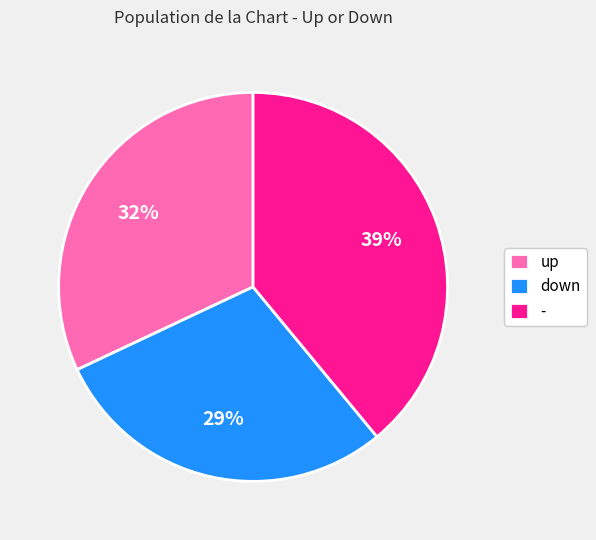

Rank the categories by value from highest to lowest.

-, up, down